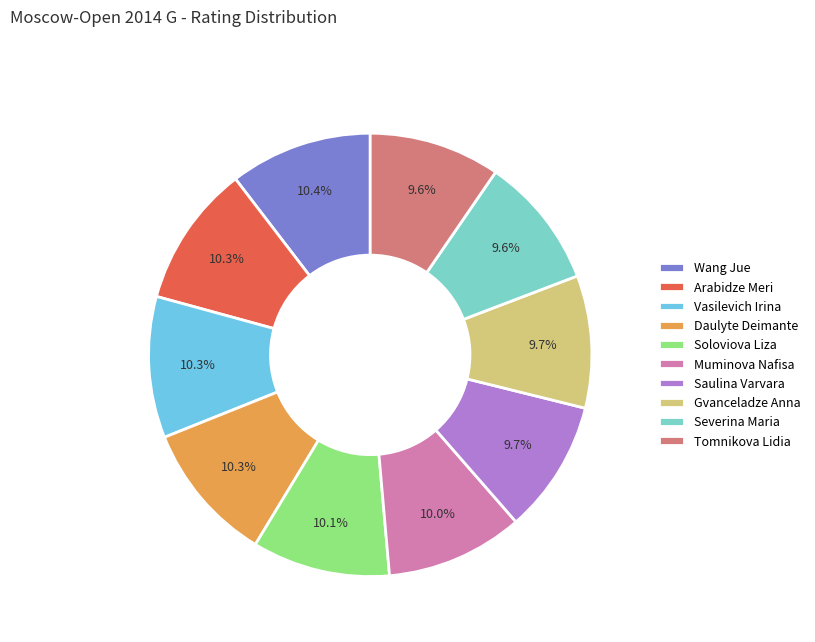

To the nearest percent, what portion does Tomnikova Lidia represent?

10%